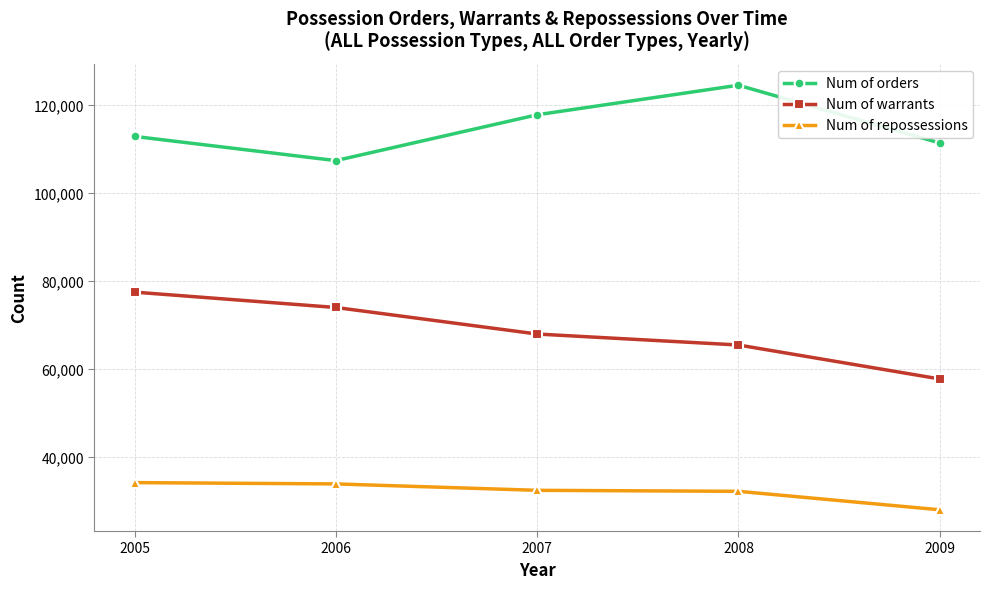

What is the maximum value for Num of orders?

124520